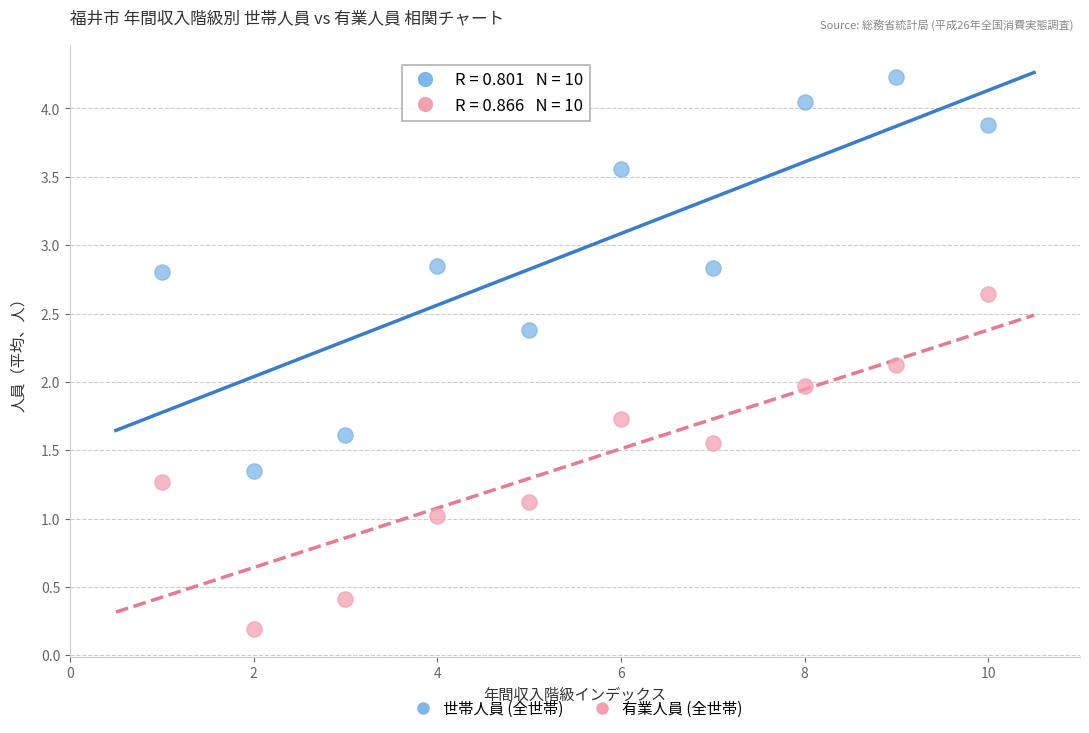

Which series contains the lowest Y value?

有業人員 (全世帯)